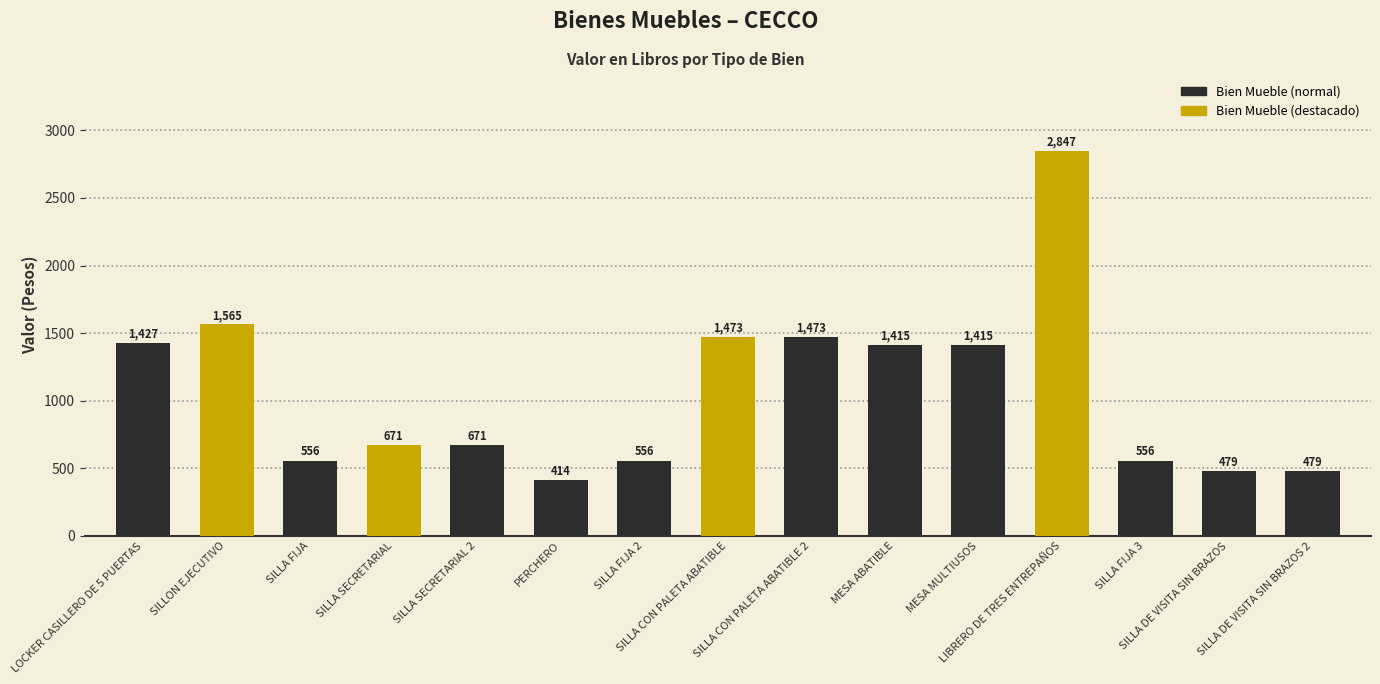

What position from the right is SILLA SECRETARIAL?

12